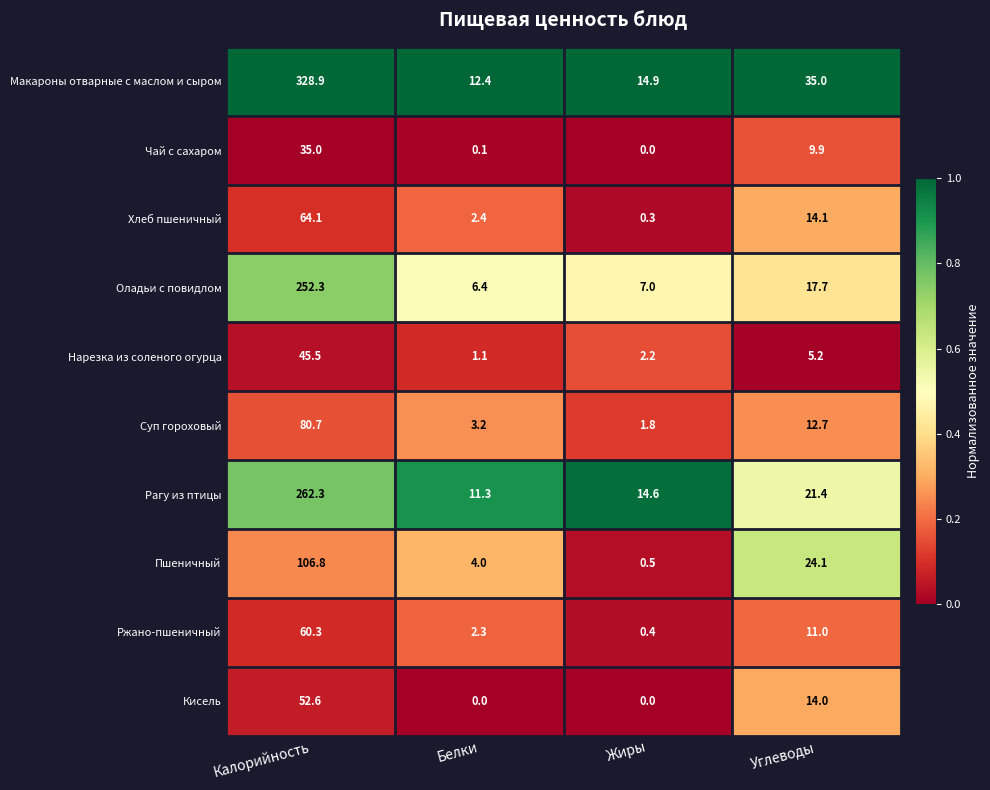

Rank the categories by Пшеничный value from lowest to highest.

Жиры, Белки, Углеводы, Калорийность